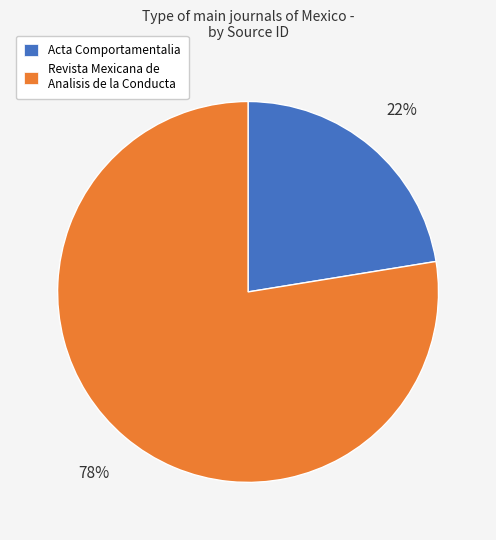

The Acta Comportamentalia slice represents 22% of the pie. True or false?

True